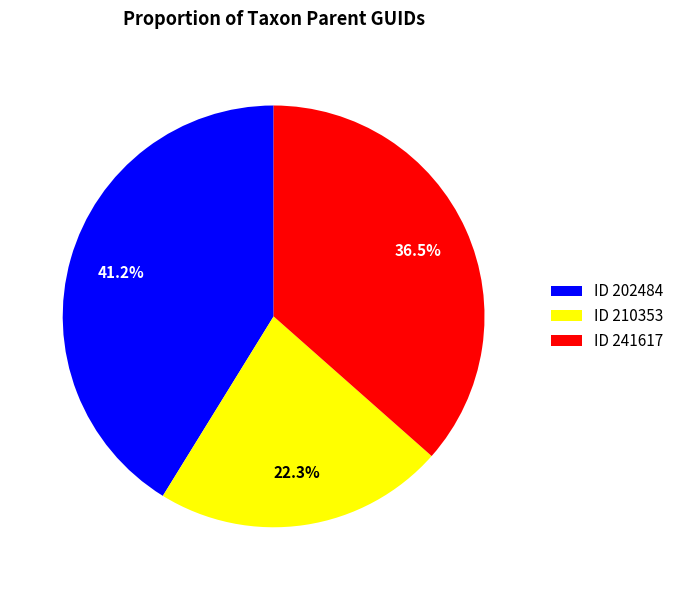

Does ID 202484 represent more than half of the total?

No